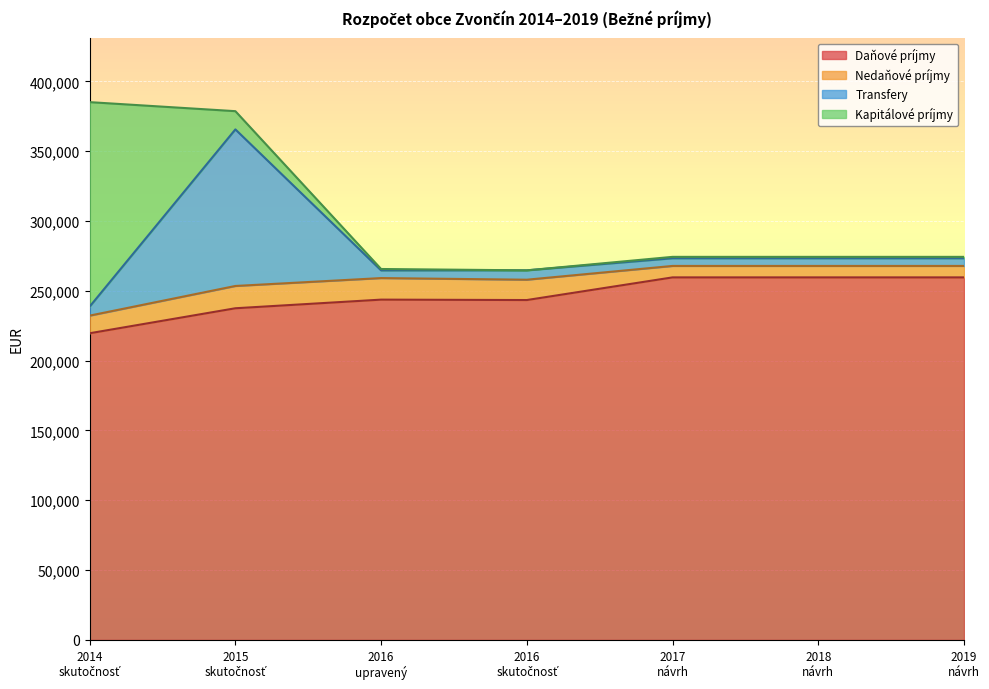

The Kapitálové príjmy series shows 1000.0 at 2017
návrh. True or false?

True